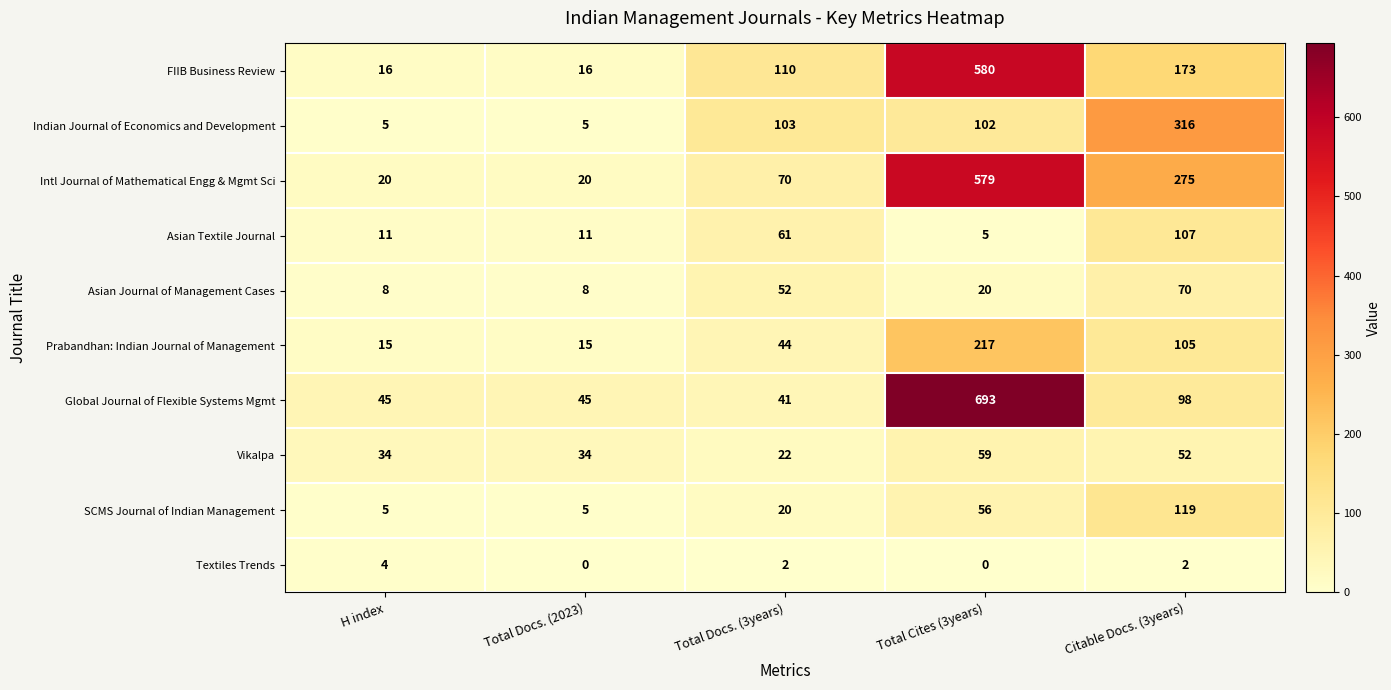

Which series has the widest spread of values?

Global Journal of Flexible Systems Mgmt